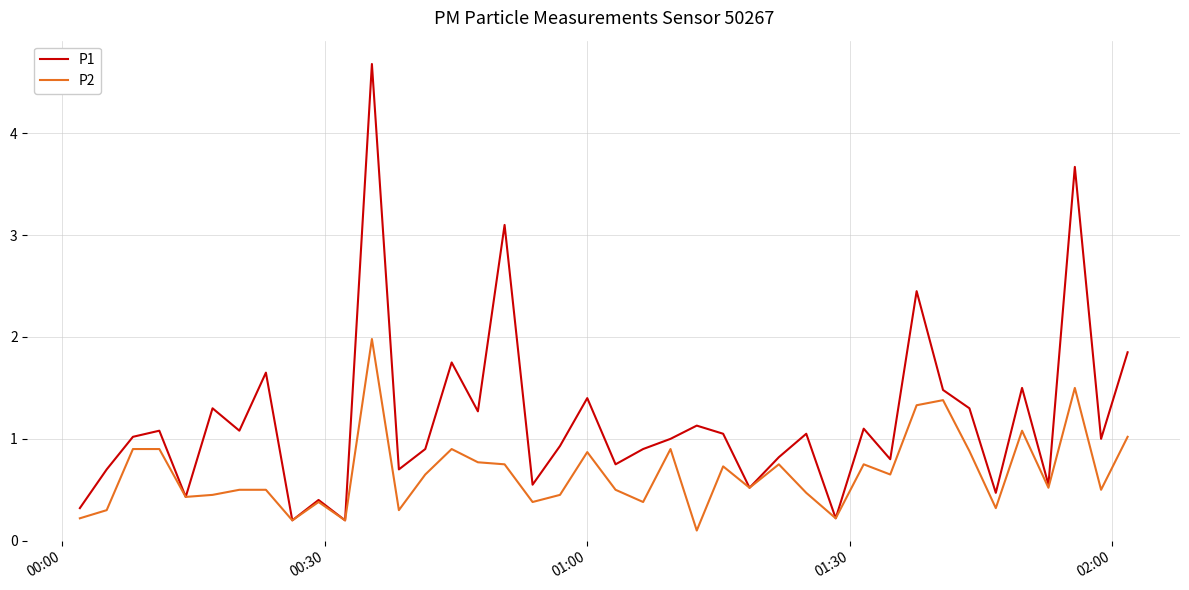

What is the greatest value displayed?

4.7